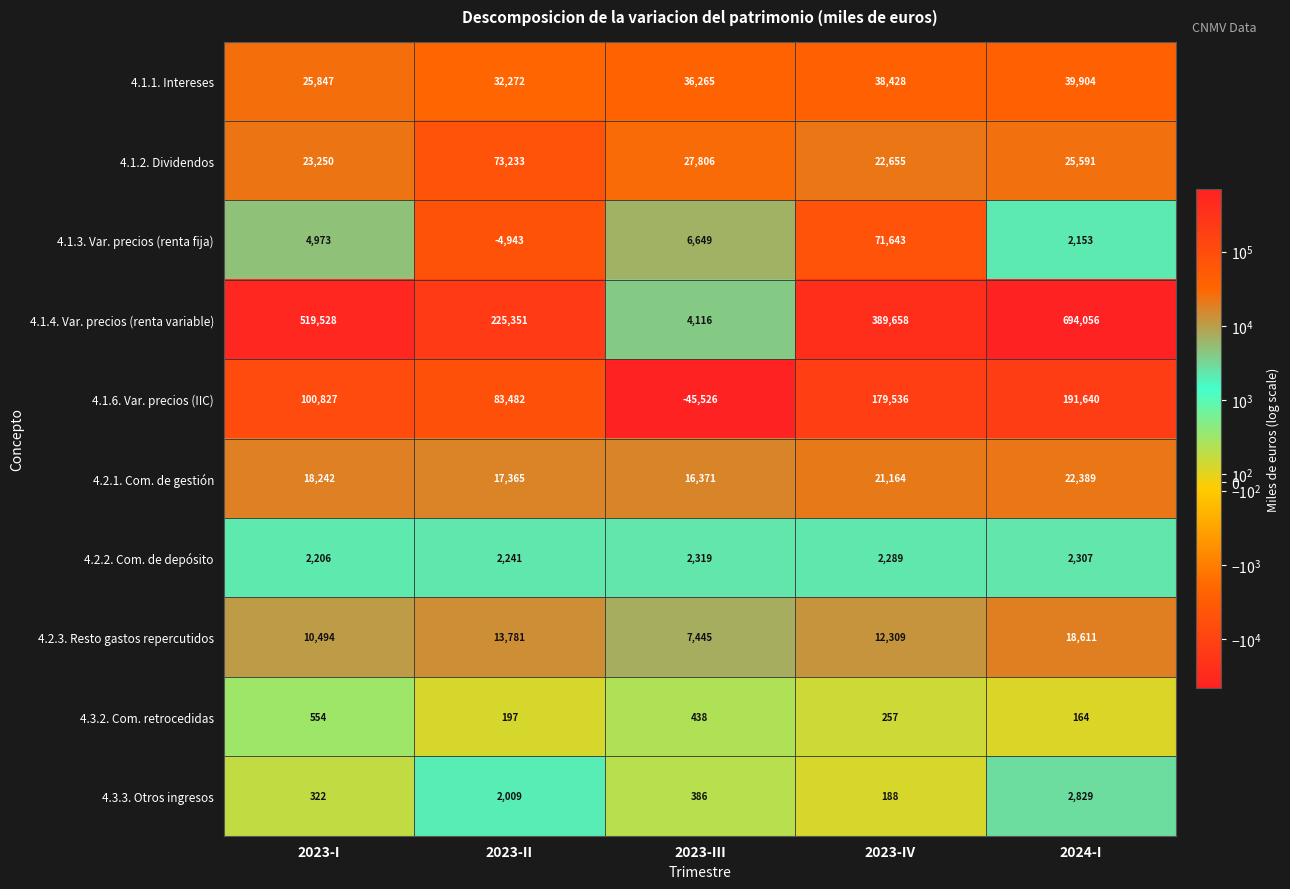

True or false: 4.1.3. Var. precios (renta fija) has a value of 71643 at 2023-IV.

True